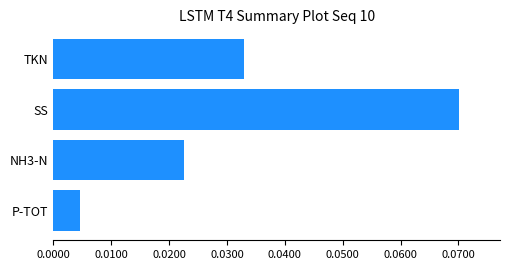

How many bars are there in total?

4